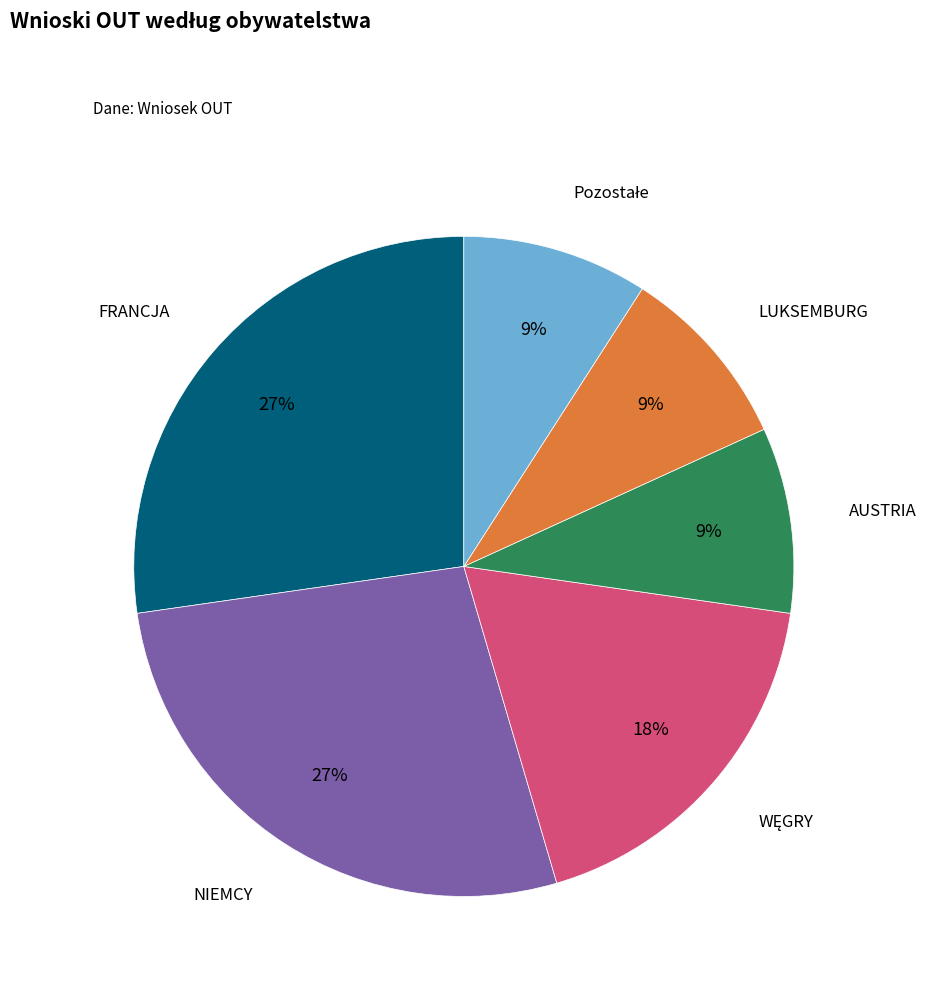

To the nearest percent, what is the difference between the largest and smallest slice percentages?

18%